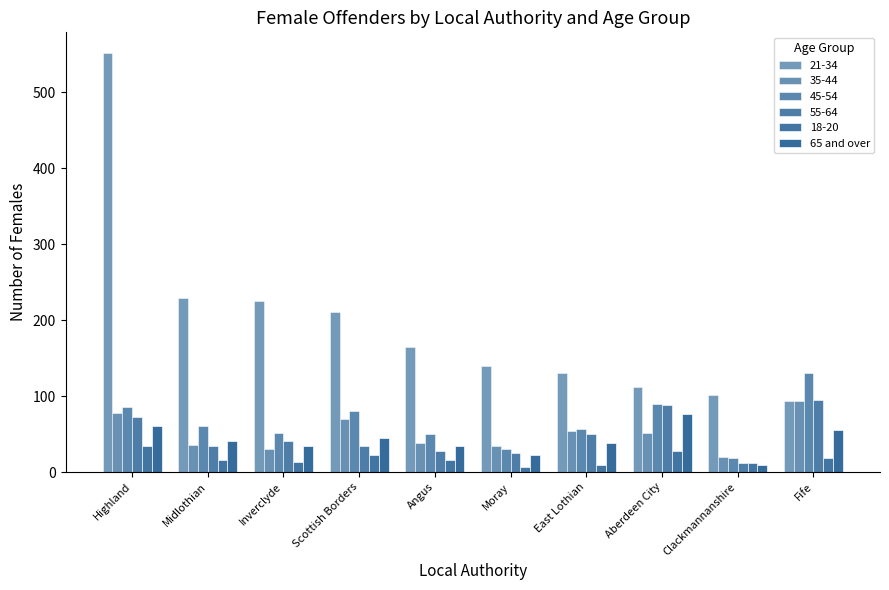

How many values in the 55-64 series are below 41?

5